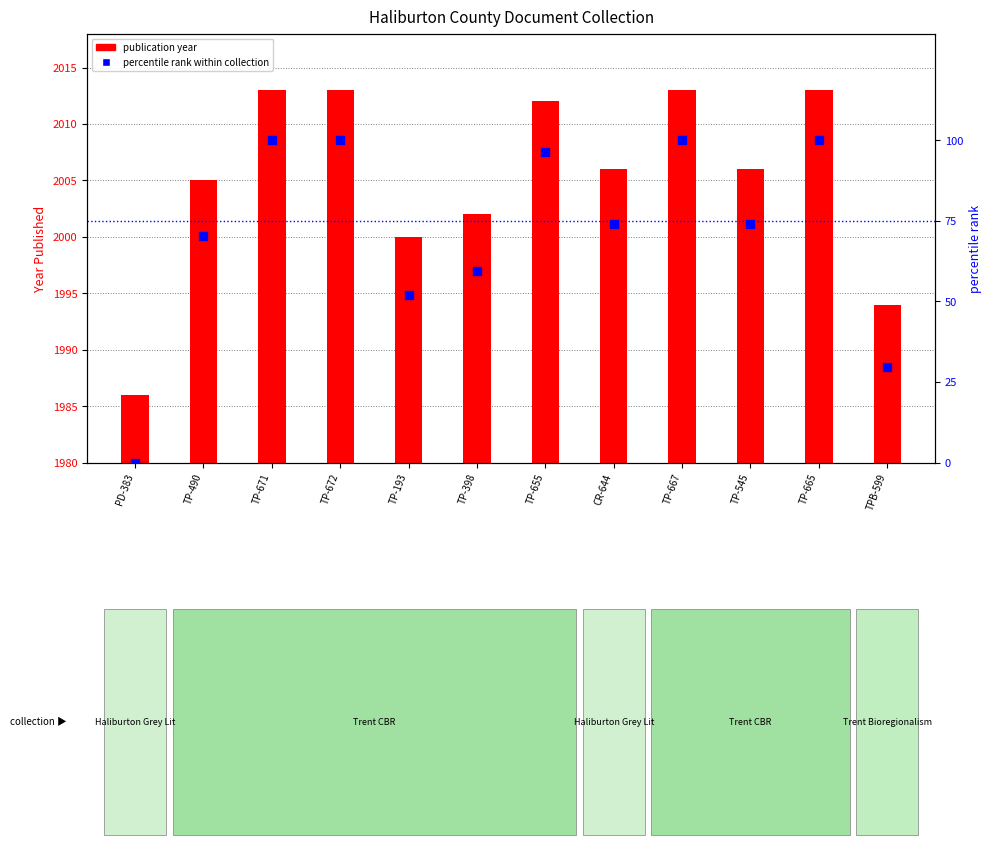

Which has a higher value, TP-671 or CR-644?

TP-671